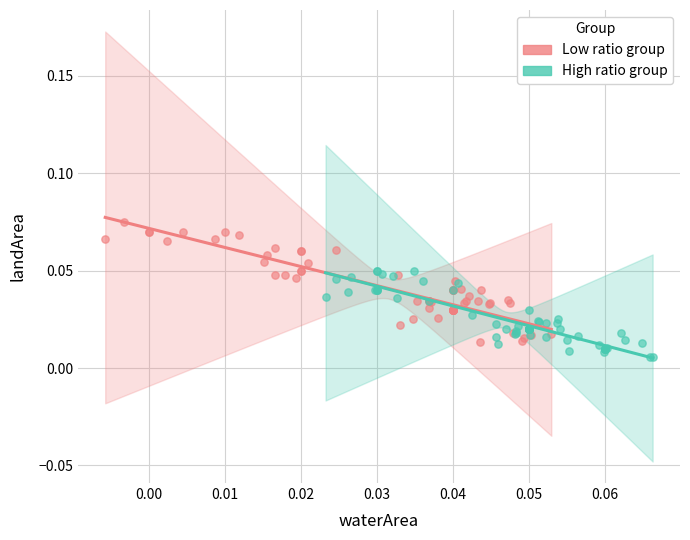

Which series reaches the maximum Y coordinate?

Low ratio group